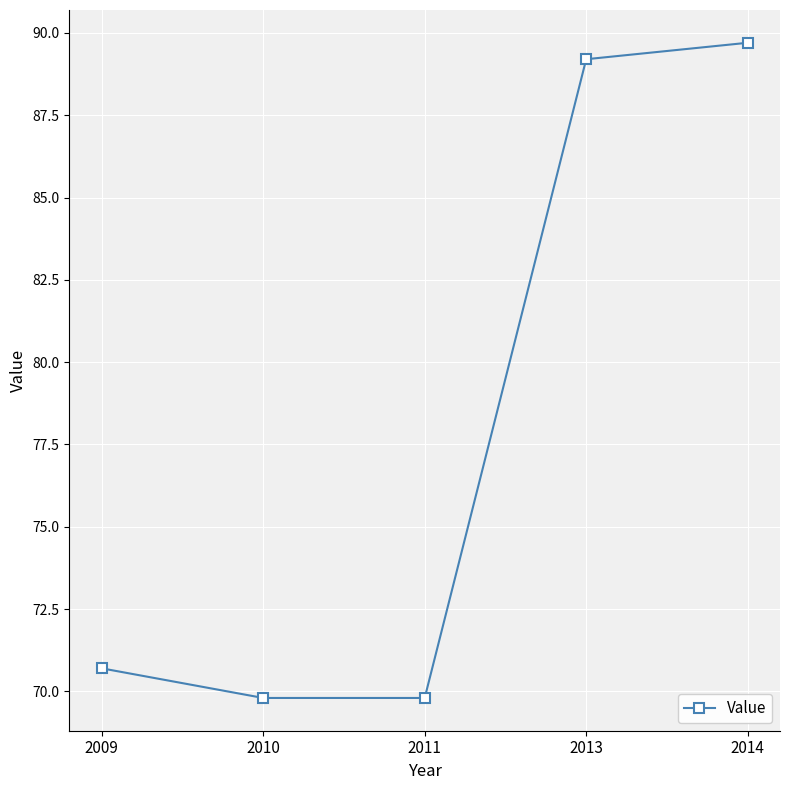

What is the difference between the maximum and minimum values?

19.9